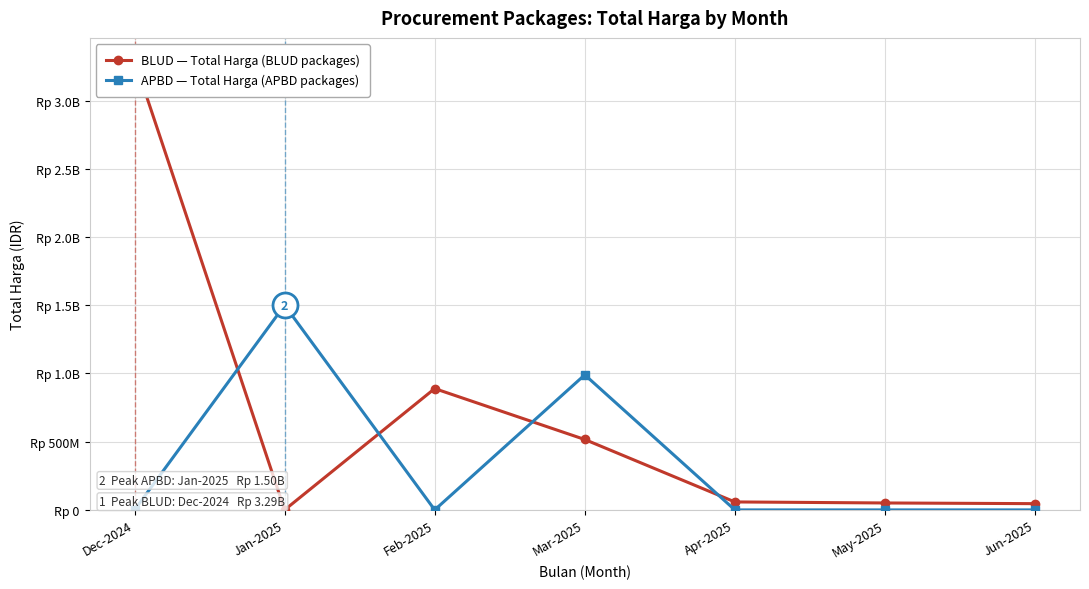

Which series has the largest range (max minus min)?

BLUD — Total Harga (BLUD packages)